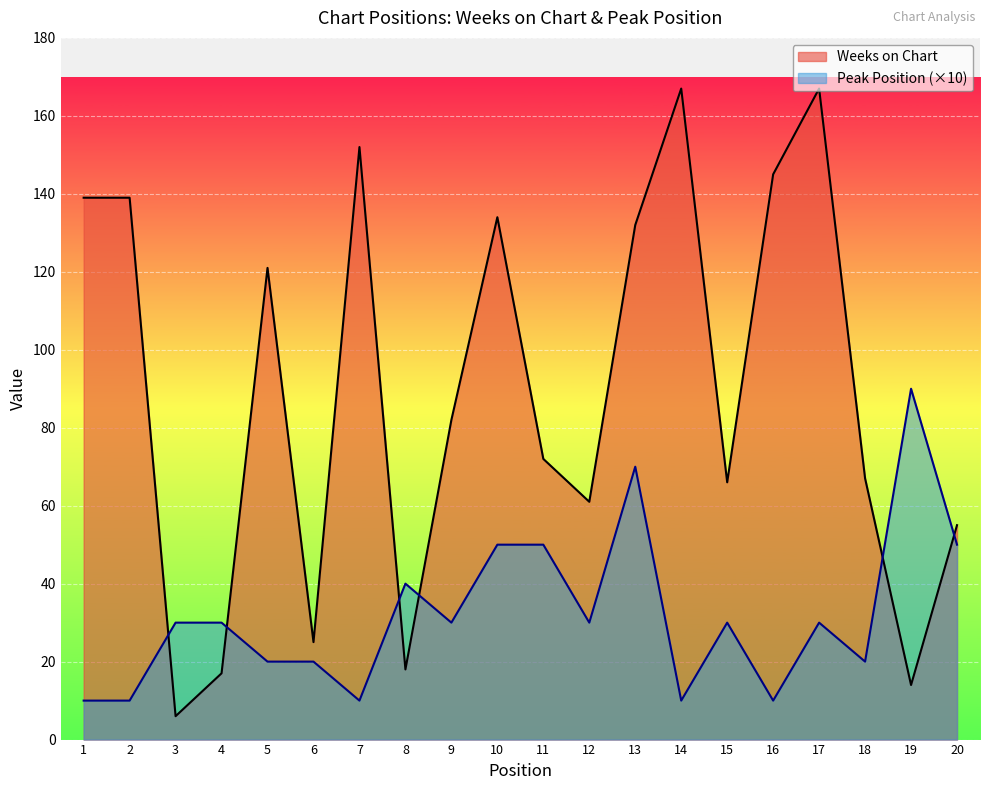

What is the greatest value displayed?

167